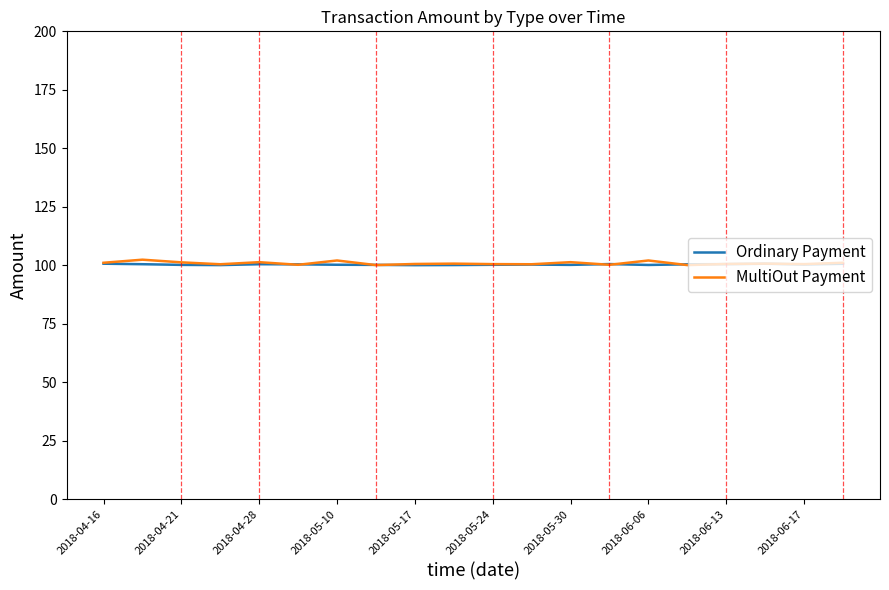

What is the maximum value shown in the chart?

102.4